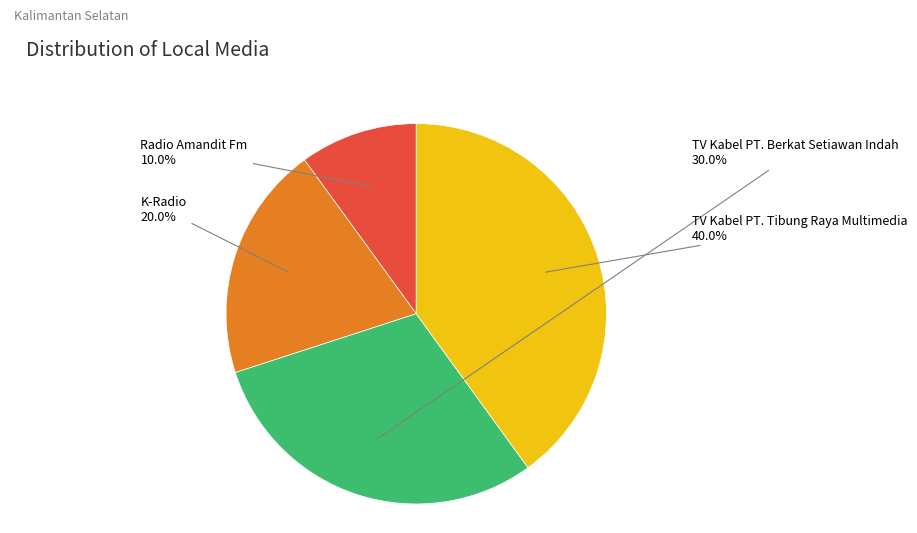

What percentage is the TV Kabel PT. Berkat Setiawan Indah slice, to the nearest percent?

30%